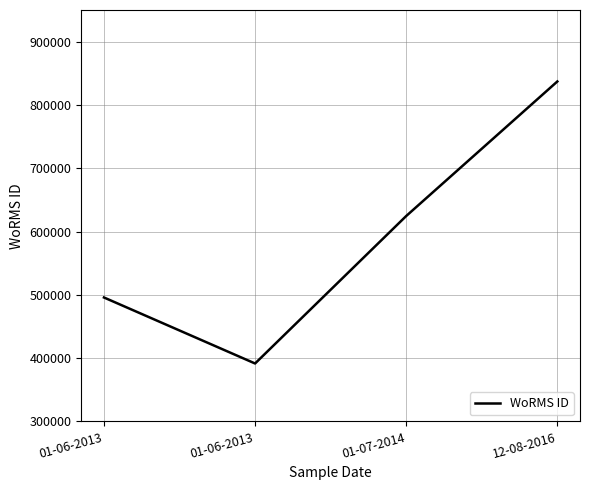

What is the difference between the maximum and second lowest values?

341271